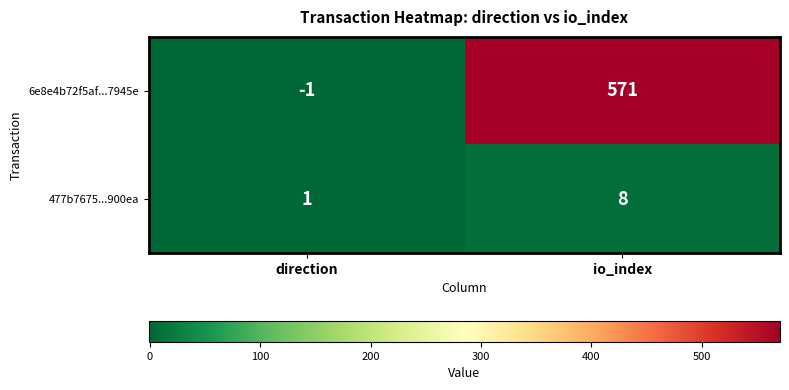

Reading left to right, extract all data points from this chart.

6e8e4b72f5af...7945e: -1	571
477b7675...900ea: 1	8